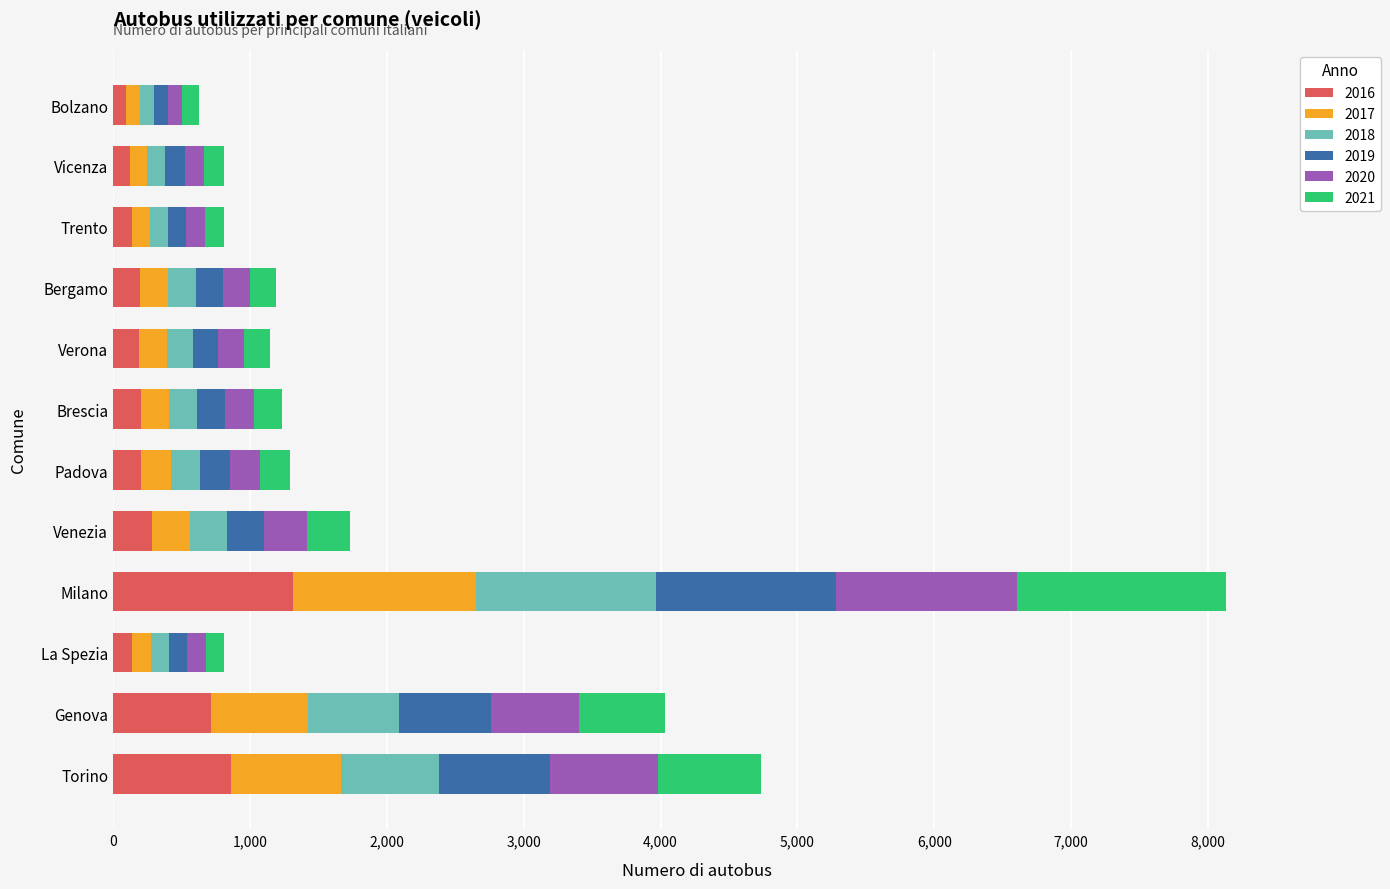

At which category is the sum across all series the highest?

Milano